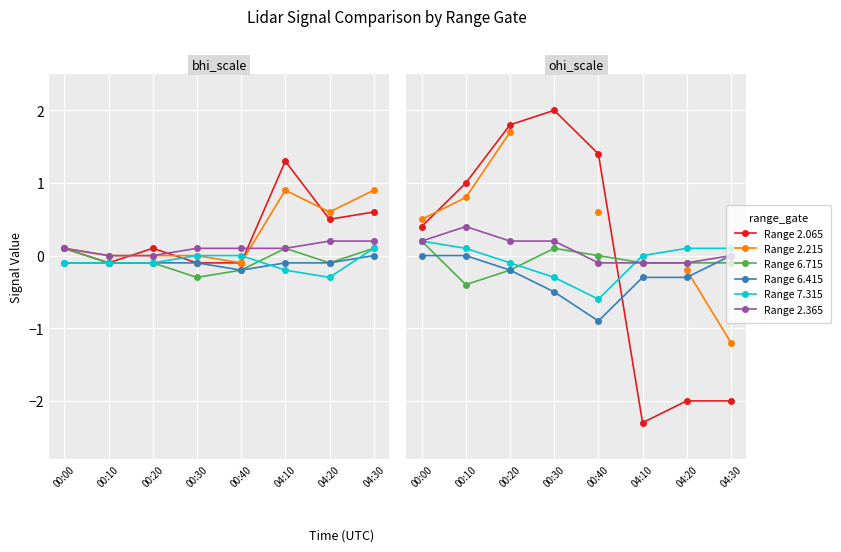

How many lines are shown in the chart?

6